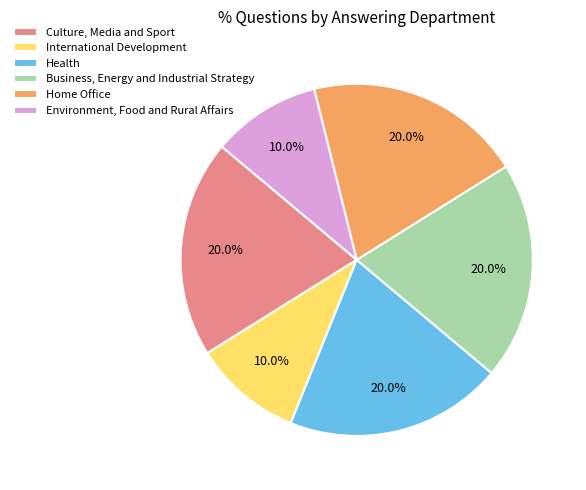

Approximately how many times larger is the value at Environment, Food and Rural Affairs compared to Health?

0.5